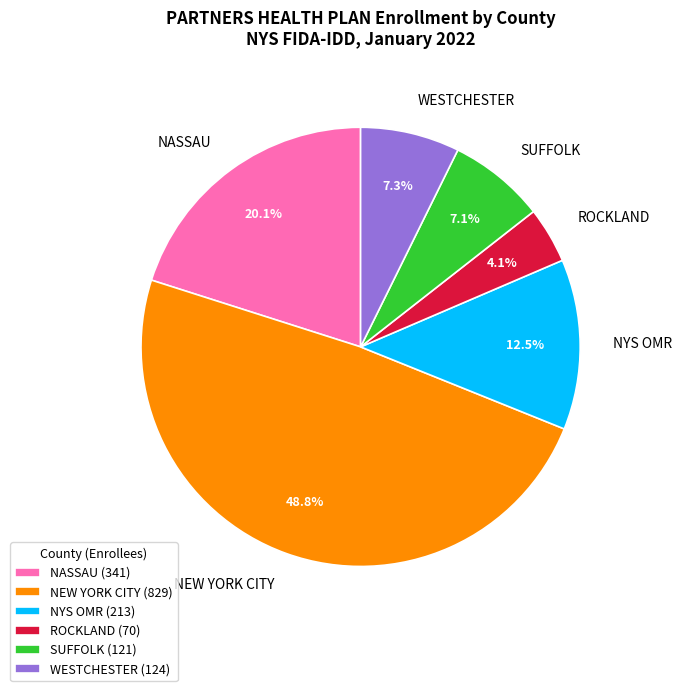

How many slices are in this pie chart?

6